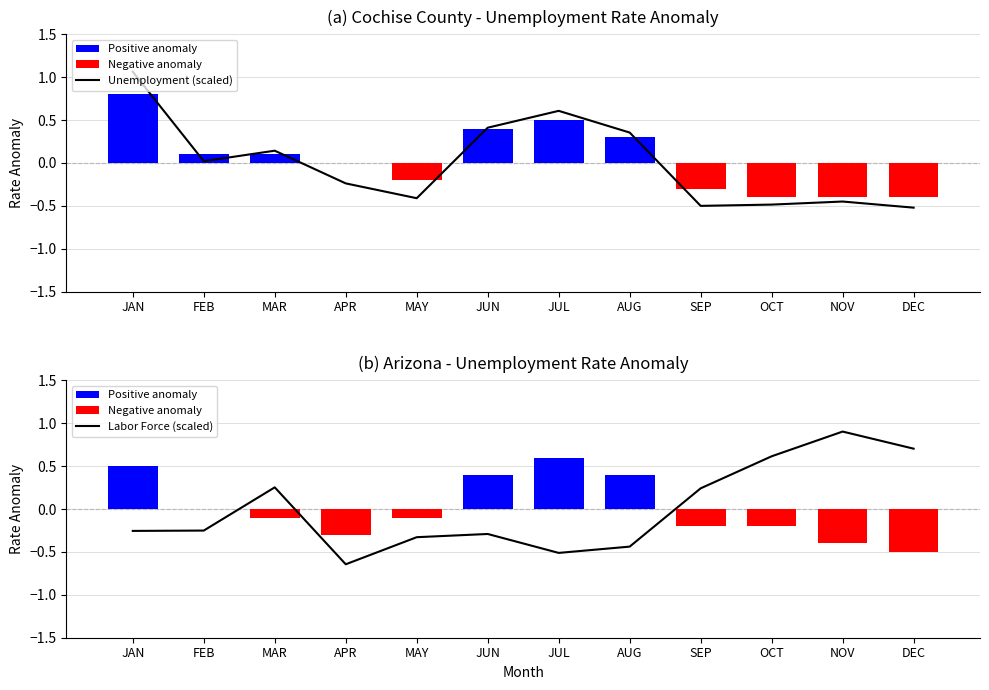

How many positive values does the Labor Force (scaled) series have?

5